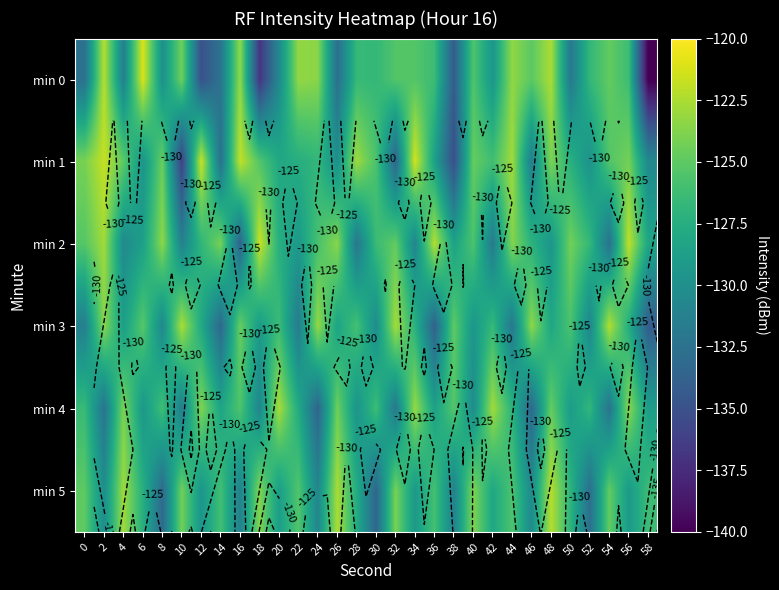

What is the difference between the maximum and minimum values in the min 0 series?

19.1